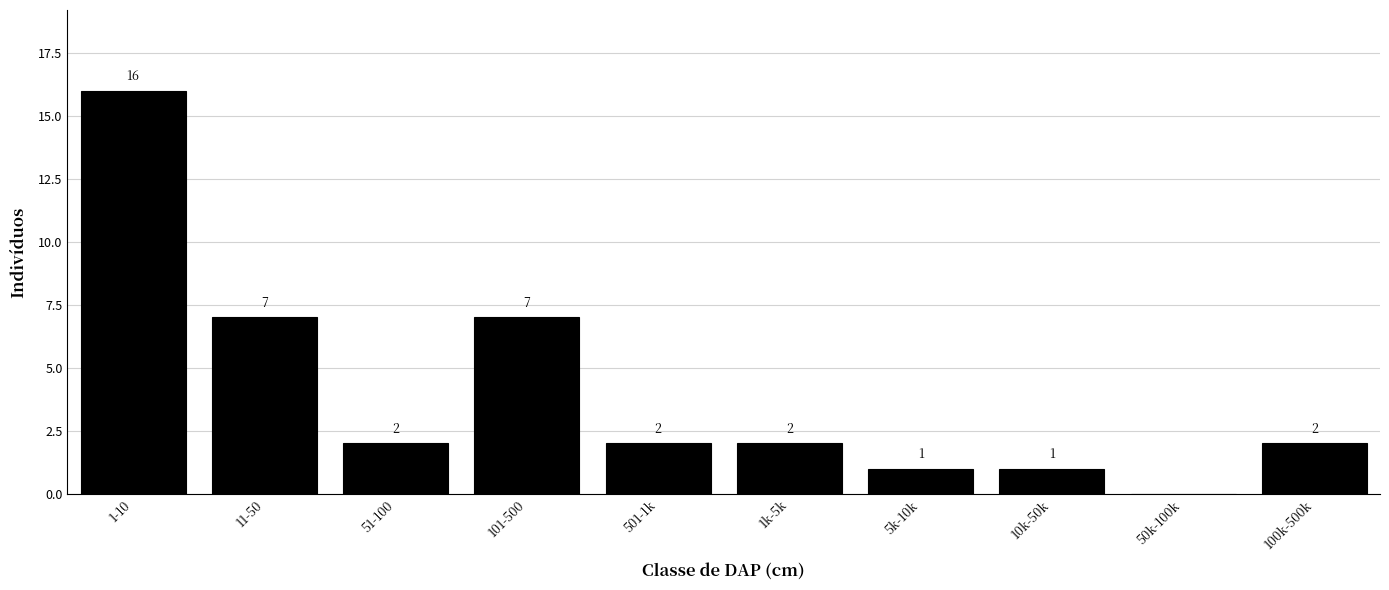

Reading left to right, transcribe all the data shown in this chart.

1-10=16	11-50=7	51-100=2	101-500=7	501-1k=2	1k-5k=2	5k-10k=1	10k-50k=1	50k-100k=0	100k-500k=2